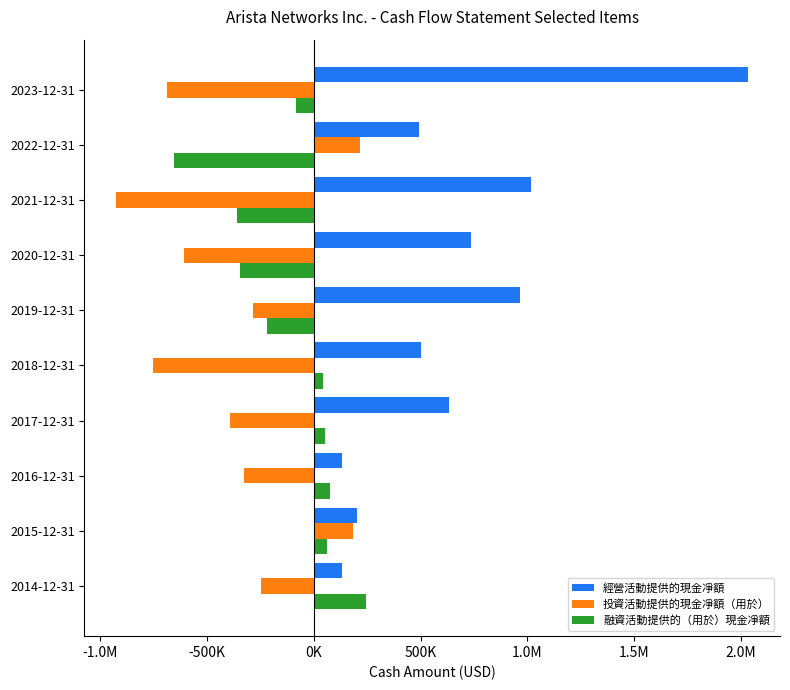

What is the difference between the maximum and second lowest values in the 經營活動提供的現金凈額 series?

1902139